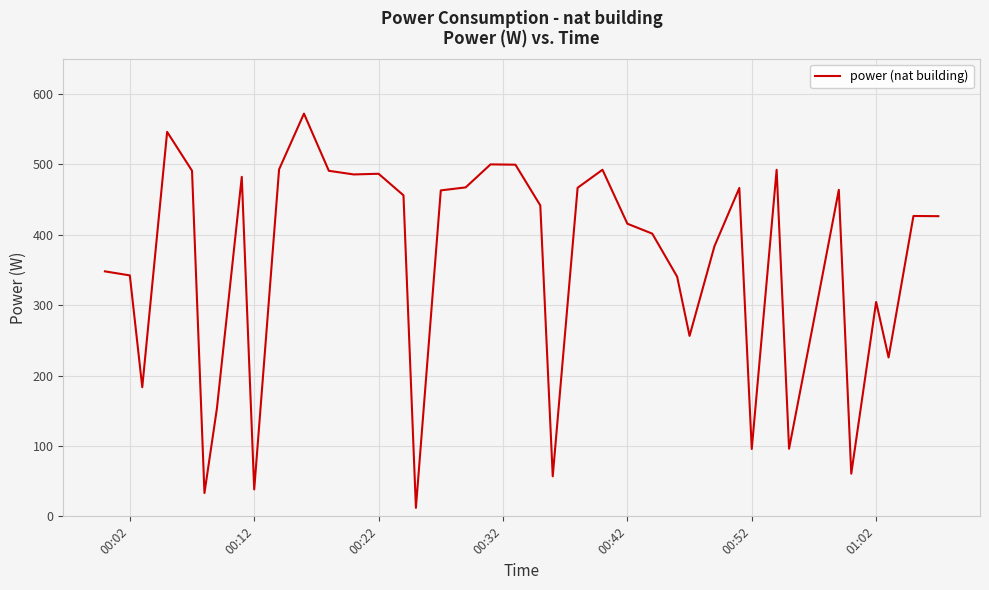

Is this an area chart (filled region under the line)?

No